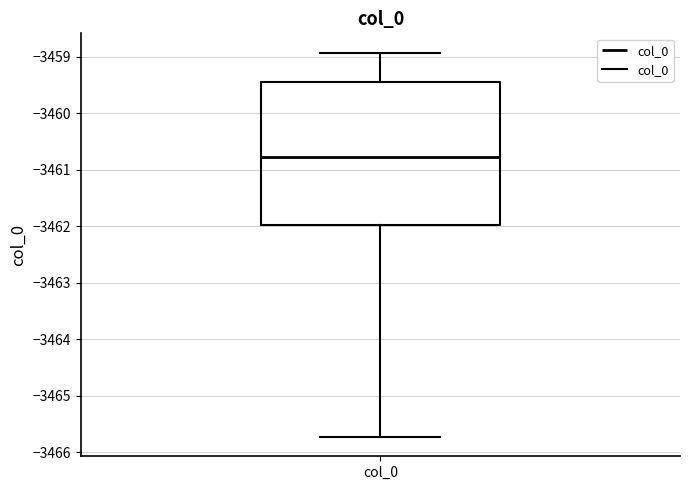

Where does the lower whisker of the box for col_0 end on the y-axis? The values are not printed on the chart, so give them approximately, as read against the axis.

-3465.7